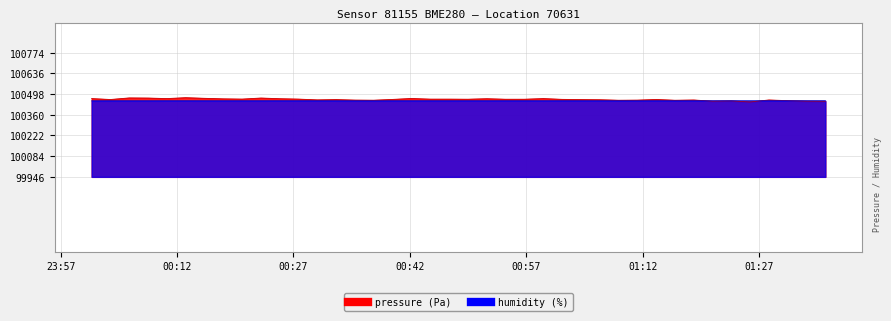

What is the difference between the maximum and second lowest values in the pressure series?

24.1